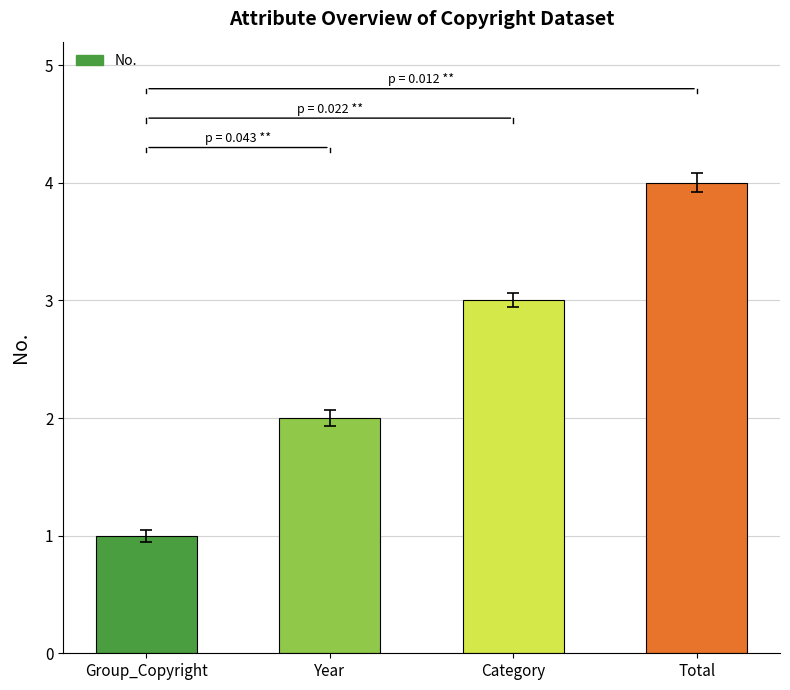

What value does the data have at Year?

2